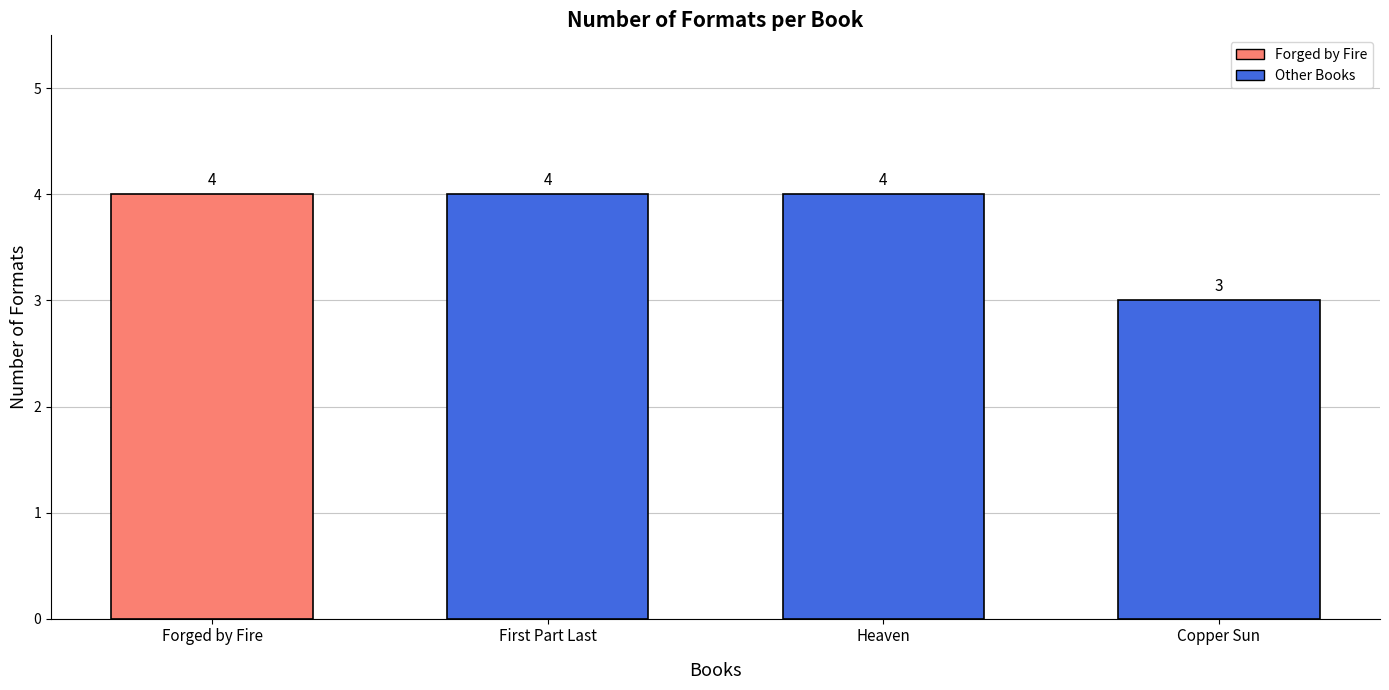

What is the label of the 4th bar from the right?

Forged by Fire